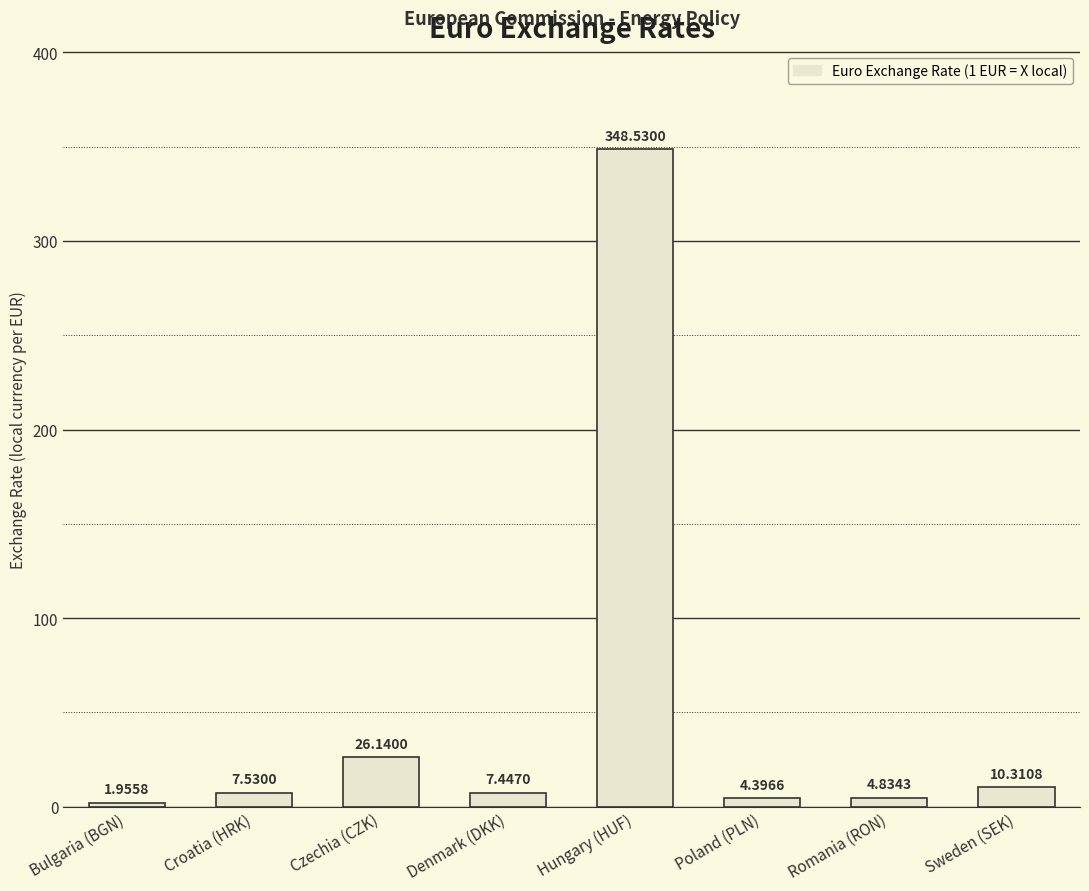

What is the label of the 6th bar from the right?

Czechia (CZK)